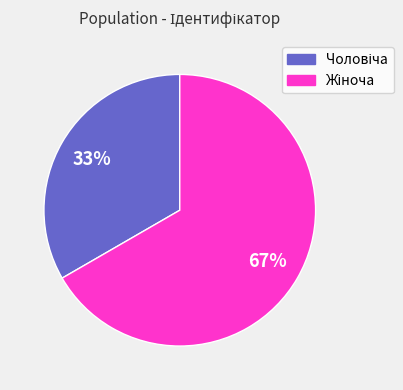

To the nearest percent, what is the average slice percentage?

50%